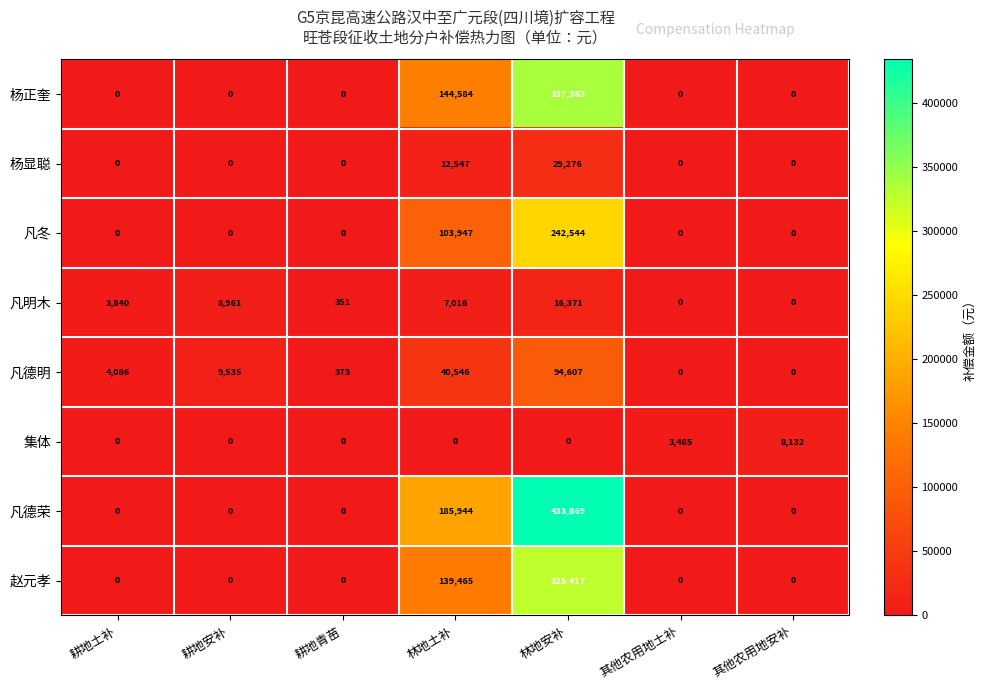

Rank the series at 林地安补 from lowest to highest value.

集体, 凡明木, 杨显聪, 凡德明, 凡冬, 赵元孝, 杨正奎, 凡德荣